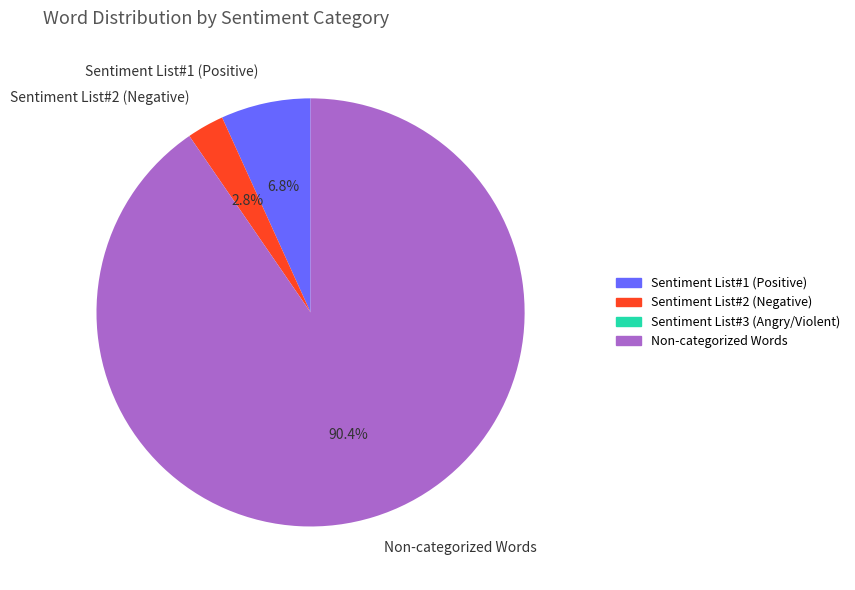

Which category has the biggest portion of the pie?

Non-categorized Words